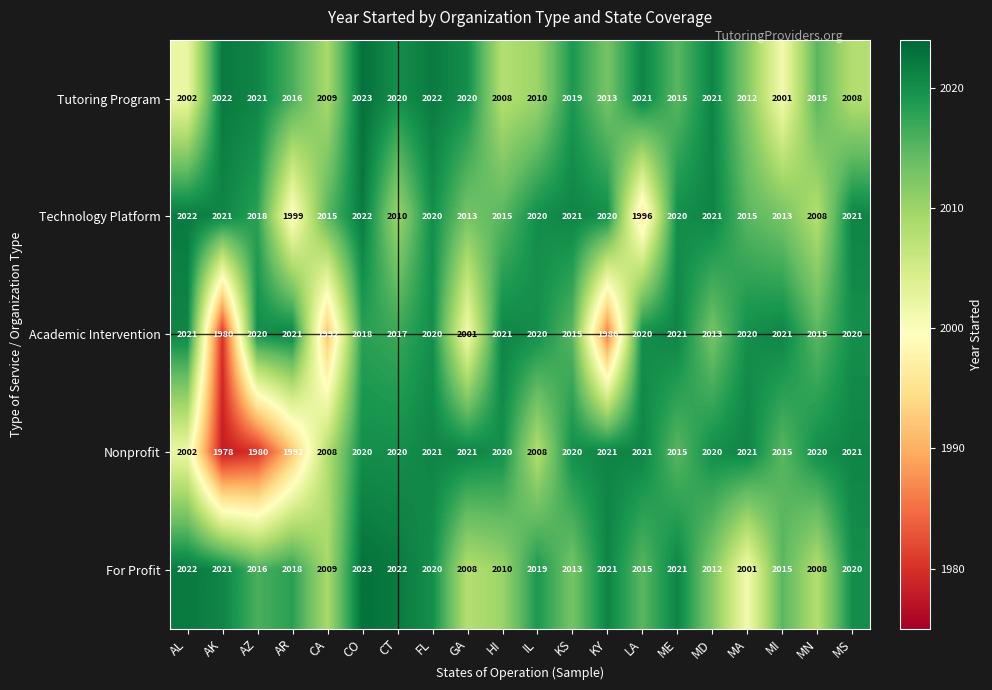

At how many categories does at least one series exceed 1992?

20